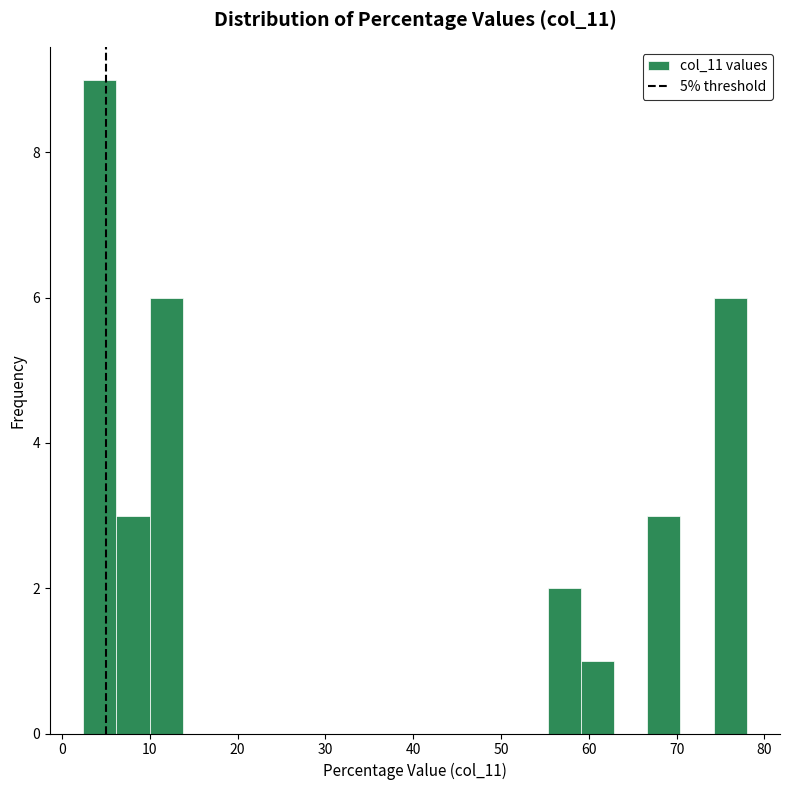

Around what value on the x-axis is the tallest bar? Give the approximate position of its centre, as read against the axis.

4